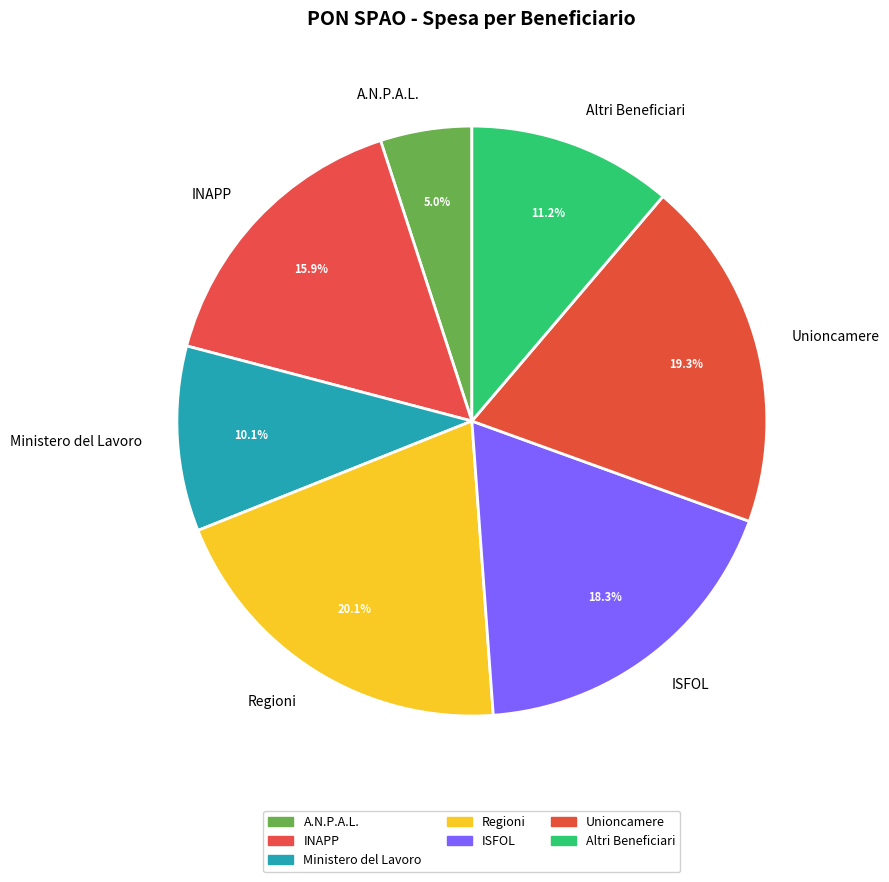

To the nearest percent, what is the average slice percentage?

14%